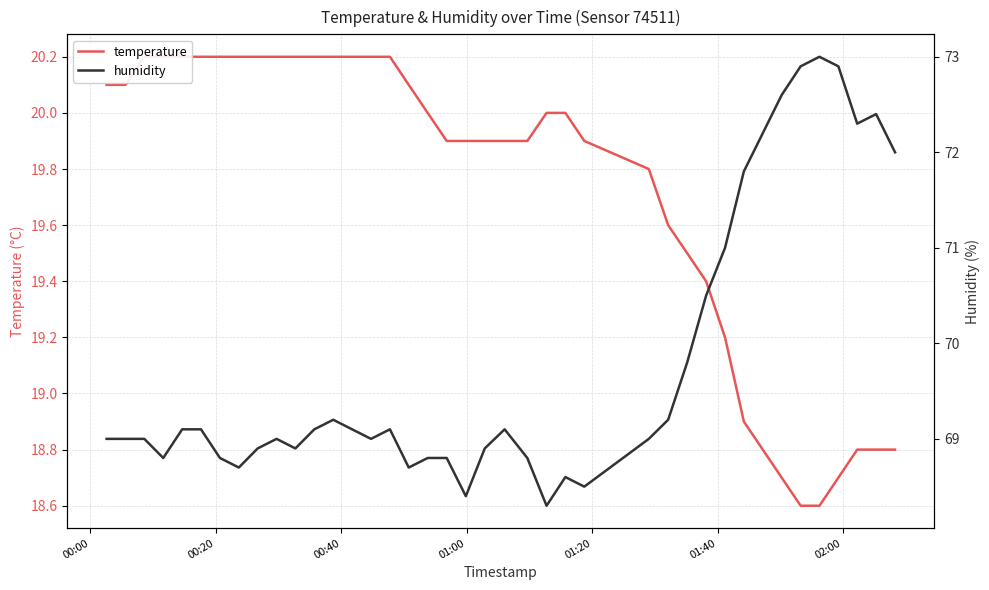

List the series in order of their peak value, highest first.

humidity, temperature